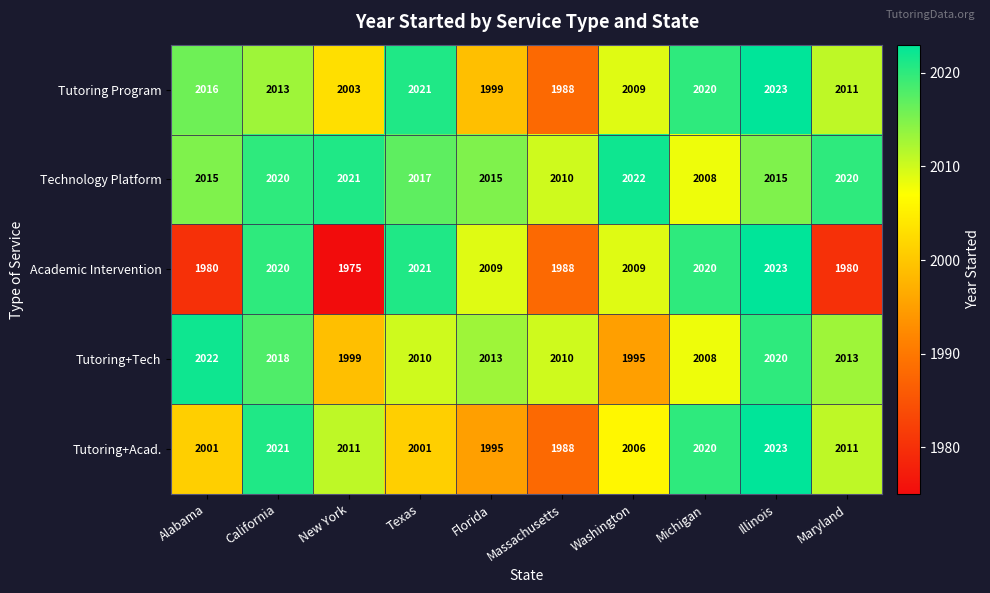

What is the spread (max minus min) of values at Florida?

20